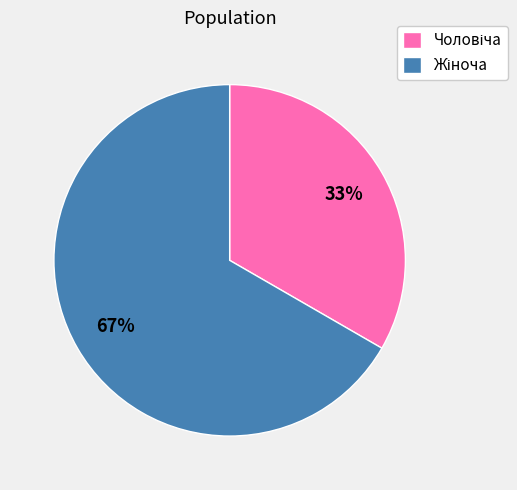

Does any single category account for the majority?

Yes